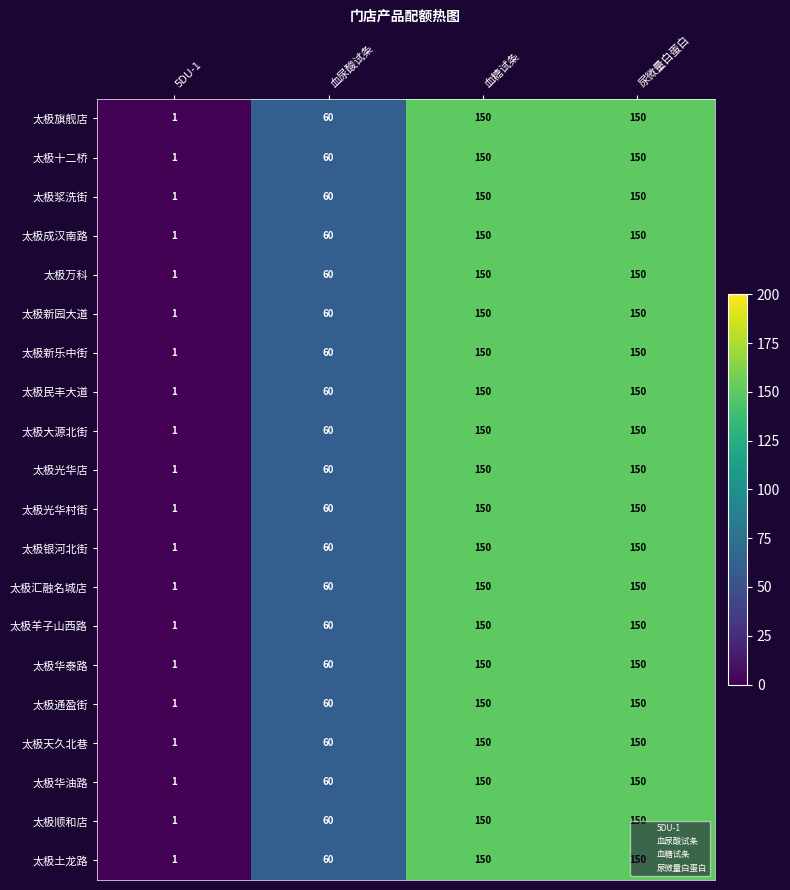

What is the greatest value displayed?

150